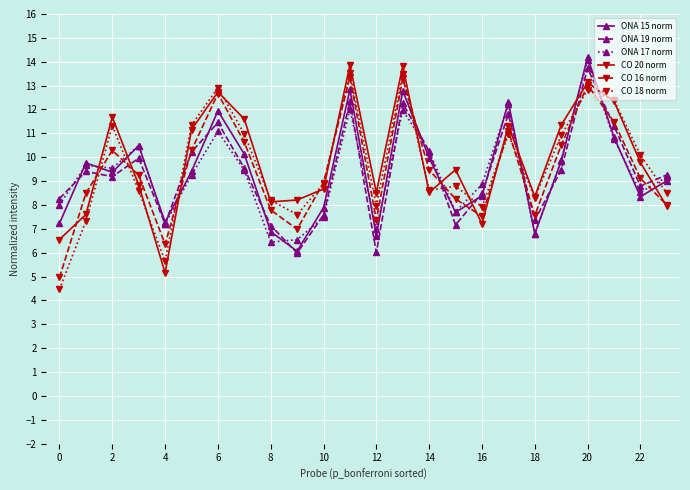

How many categories are shown in the chart?

24